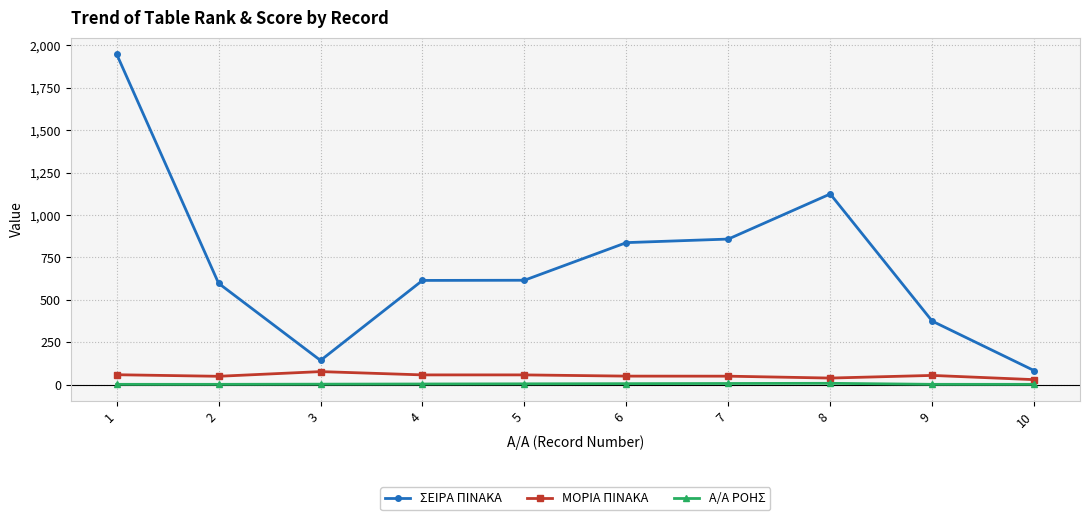

Which series has the widest spread of values?

ΣΕΙΡΑ ΠΙΝΑΚΑ